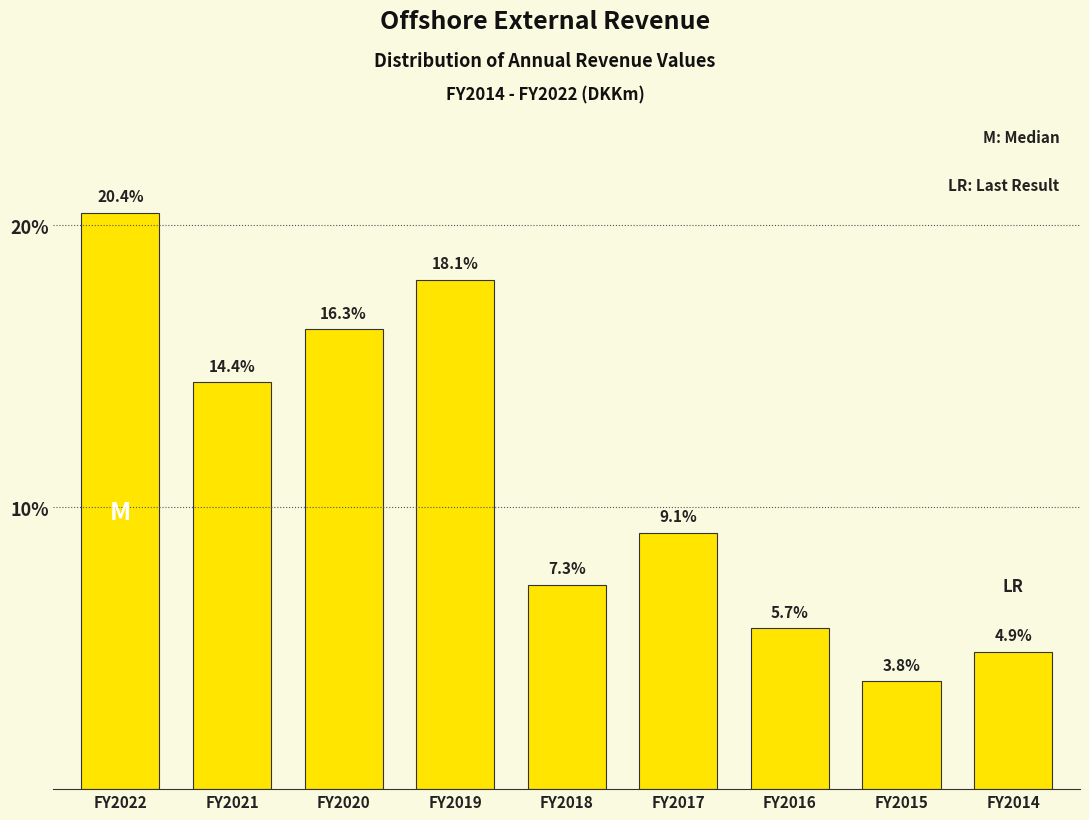

Reading left to right, transcribe all the data shown in this chart.

FY2022=20.4	FY2021=14.4	FY2020=16.3	FY2019=18.1	FY2018=7.3	FY2017=9.1	FY2016=5.7	FY2015=3.8	FY2014=4.9